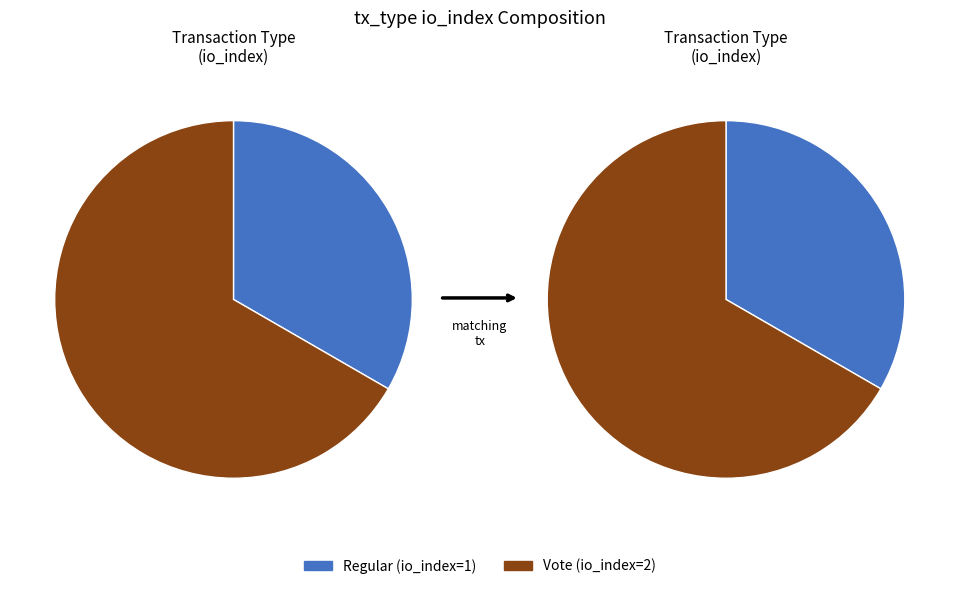

Which category accounts for the majority?

Vote